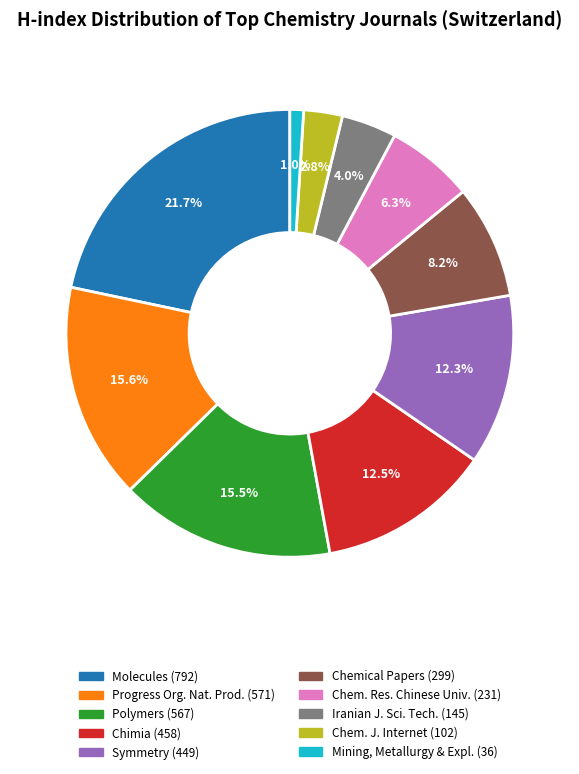

Does any single category account for the majority?

No